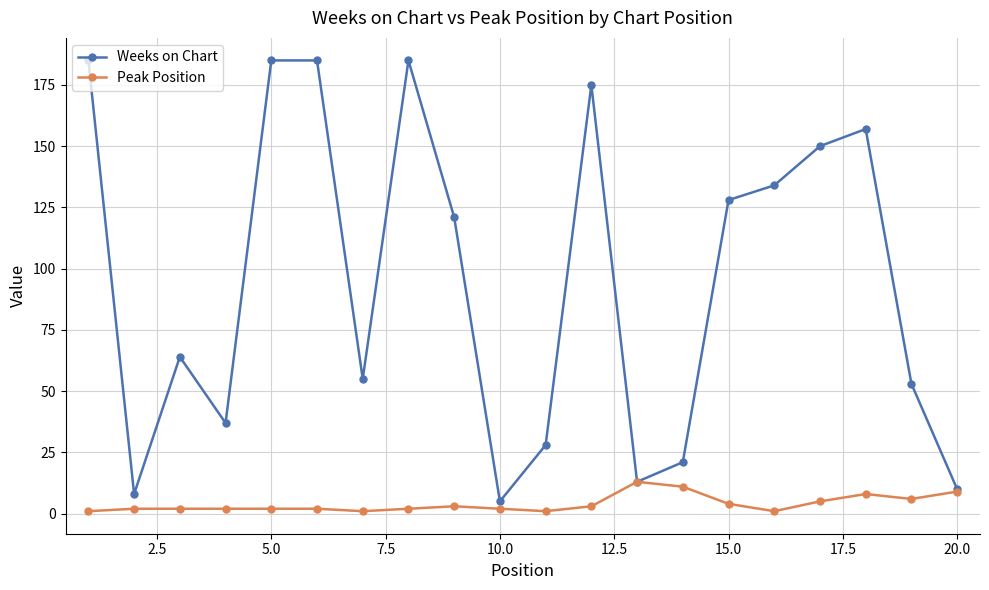

Count the number of categories in the chart.

20